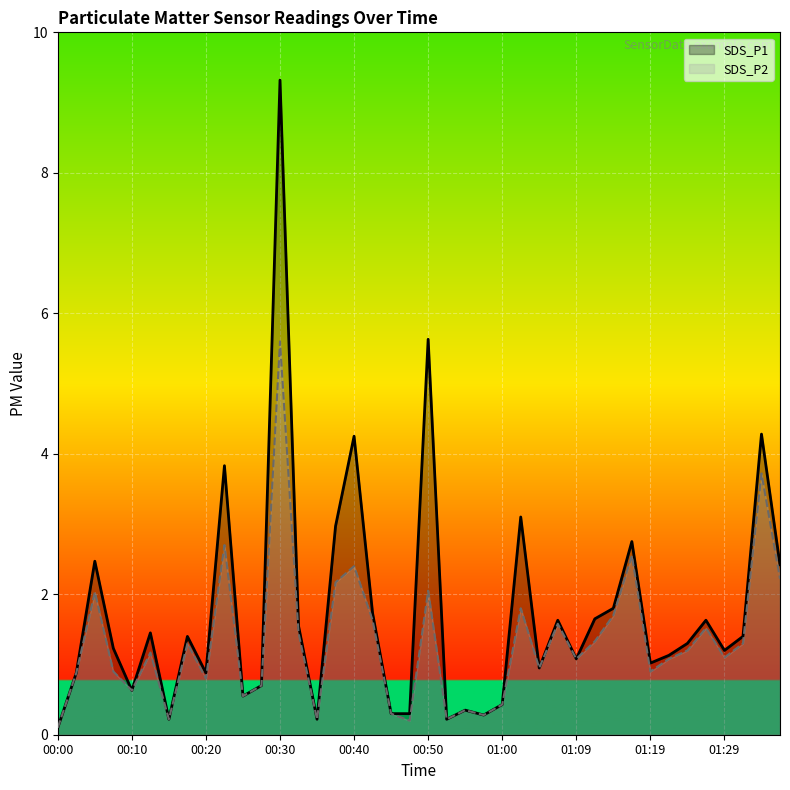

Between 30 and 10, which is larger?

30